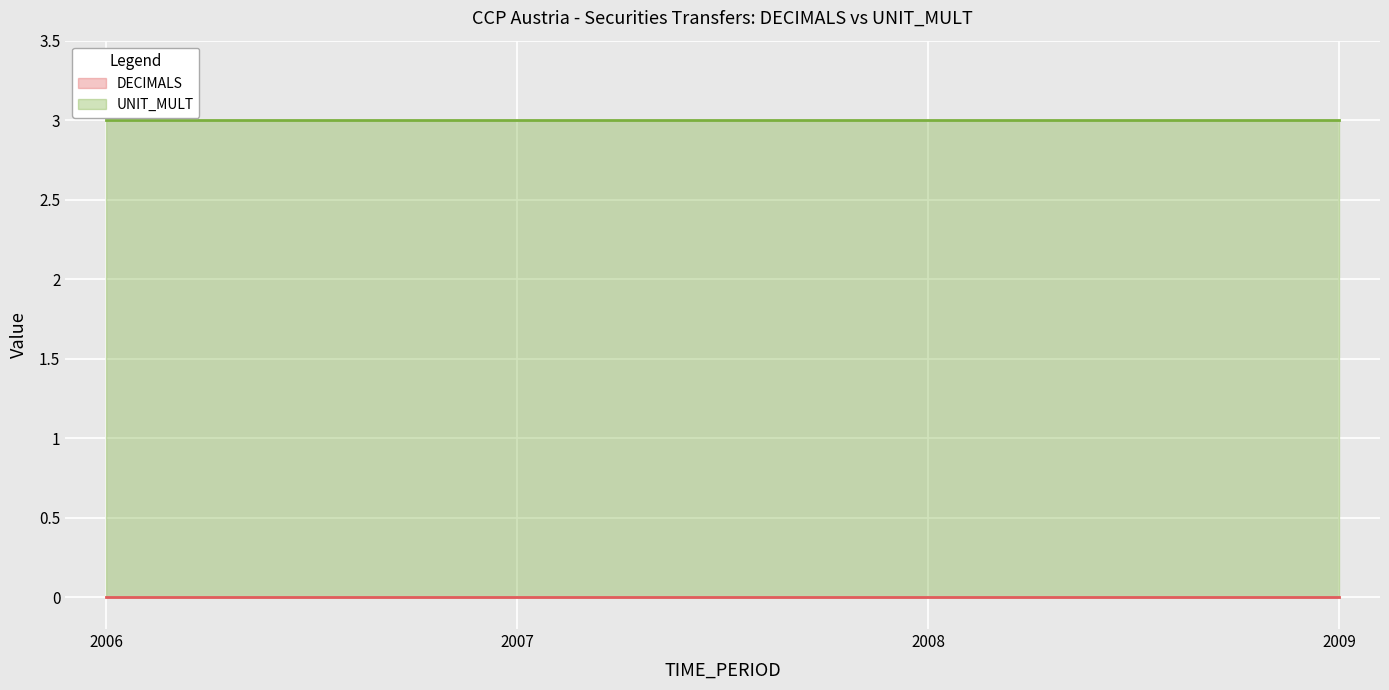

At 2006, list the series in order from smallest to largest.

DECIMALS, UNIT_MULT